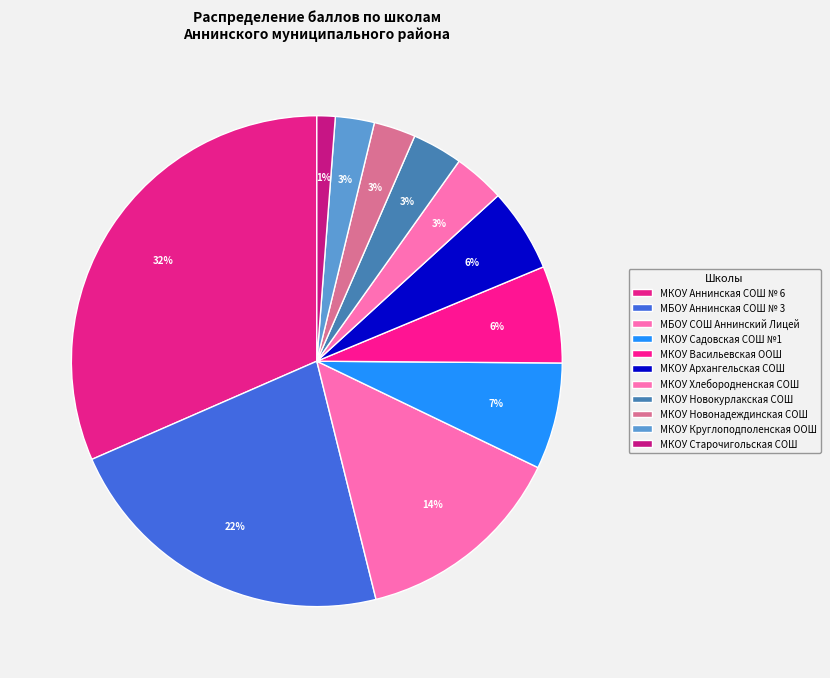

How many slices are in this pie chart?

11